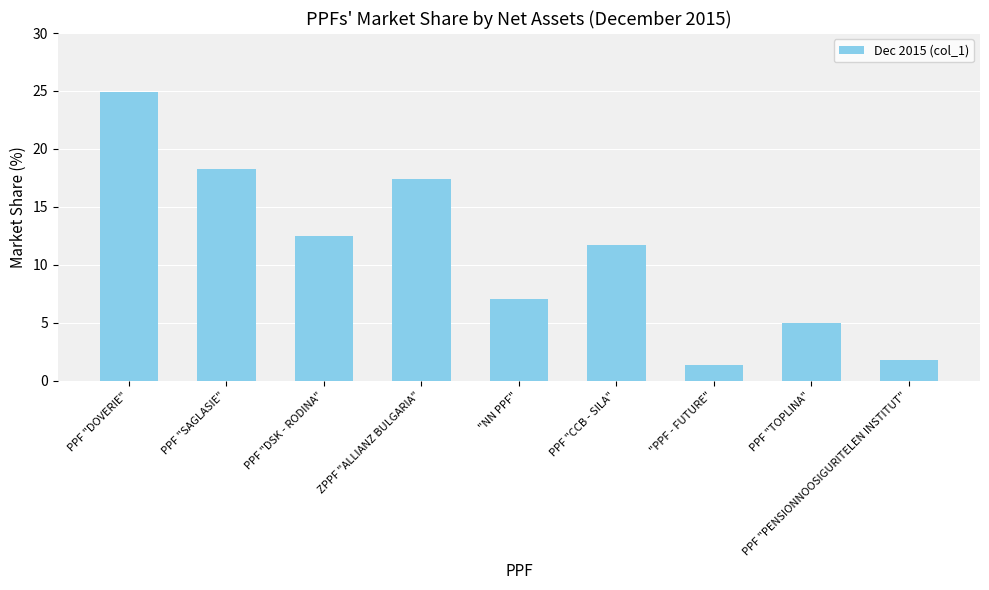

The chart shows a value of 7.4 at PPF "CCB - SILA". True or false?

False